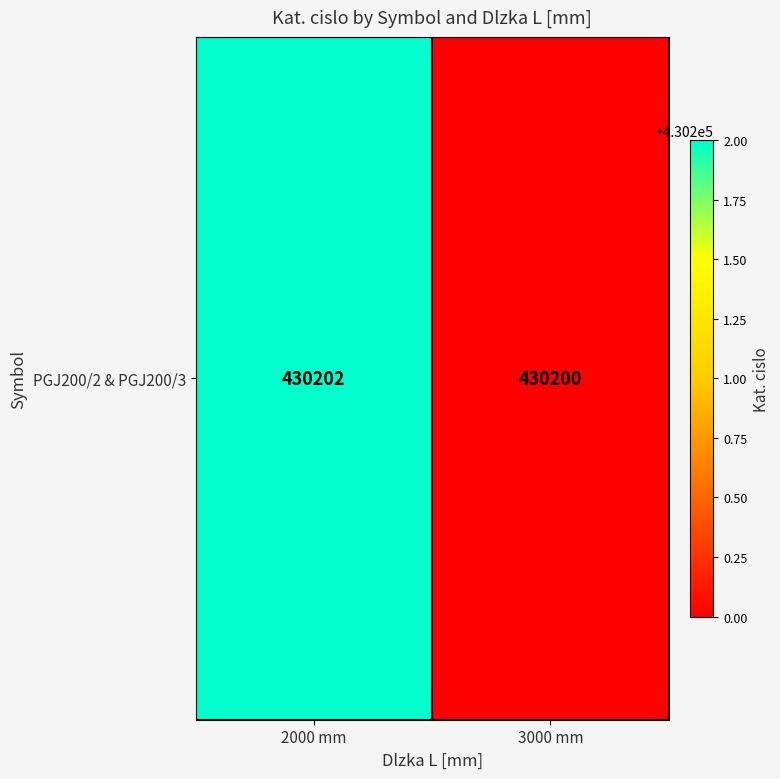

The value at 3000 mm is 96510. True or false?

False